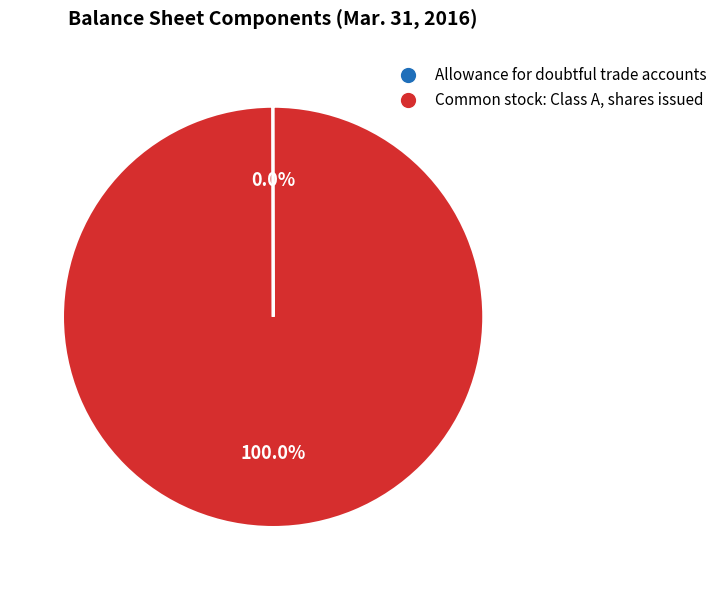

Which slice is the largest?

Common stock: Class A, shares issued